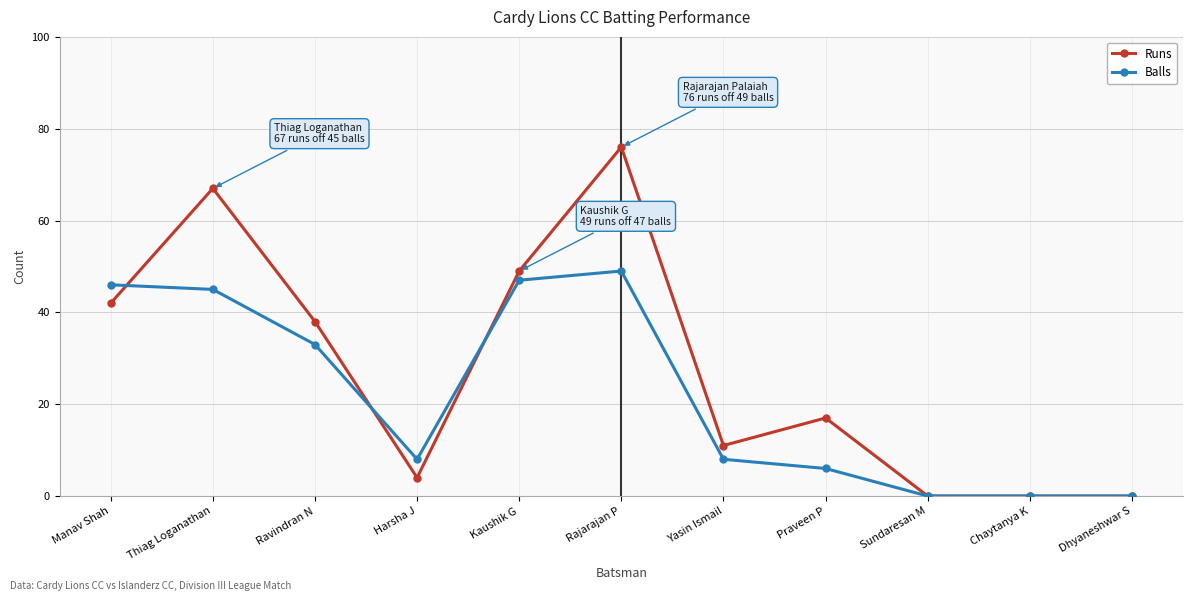

Reading left to right, what are all the values shown in this chart?

Runs: 42	67	38	4	49	76	11	17	0	0	0
Balls: 46	45	33	8	47	49	8	6	0	0	0